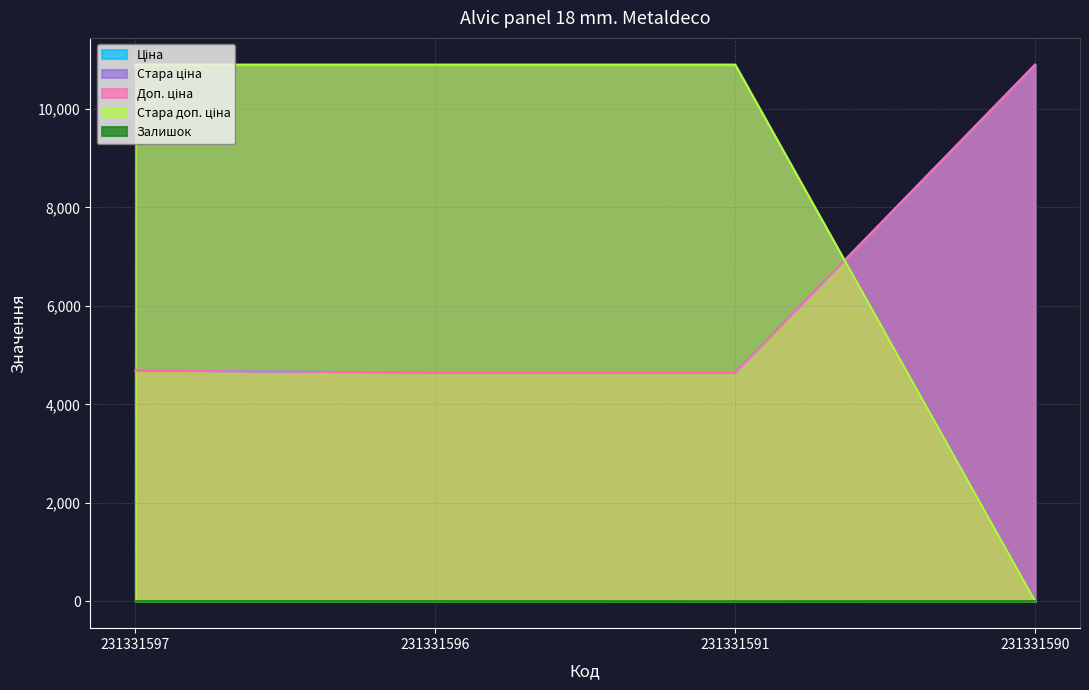

How many data points in Стара ціна are above 10896?

3